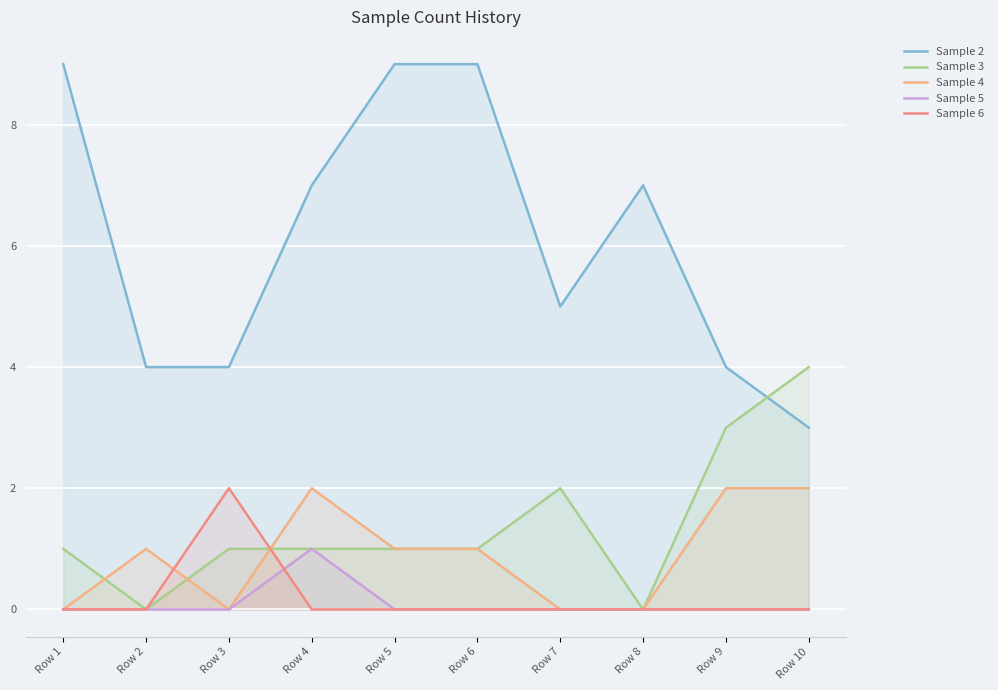

Which has a higher value, Row 1 or Row 2?

Row 1